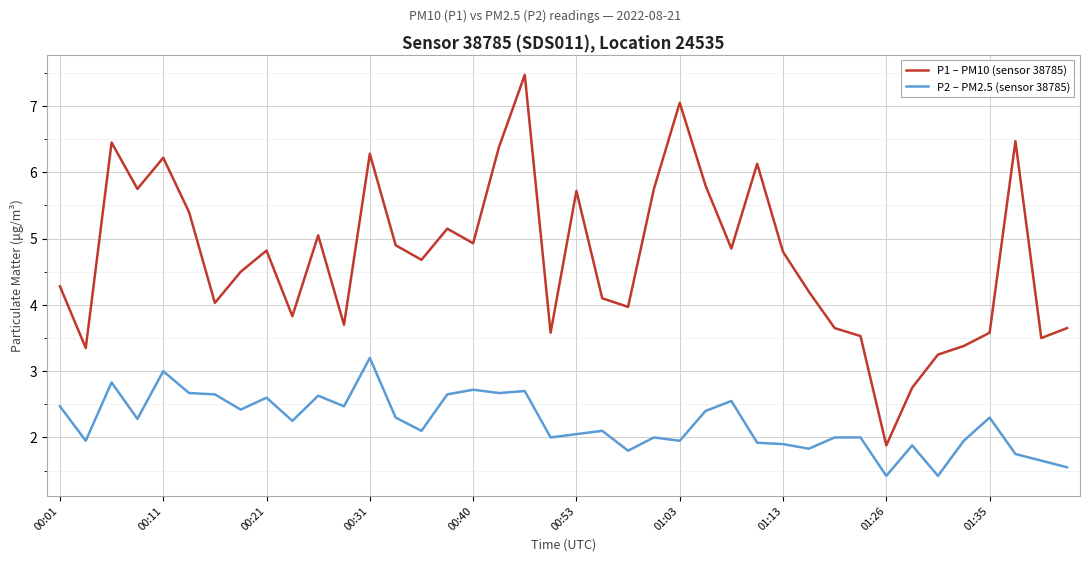

True or false: P2 – PM2.5 (sensor 38785) and P1 – PM10 (sensor 38785) cross at least once.

False